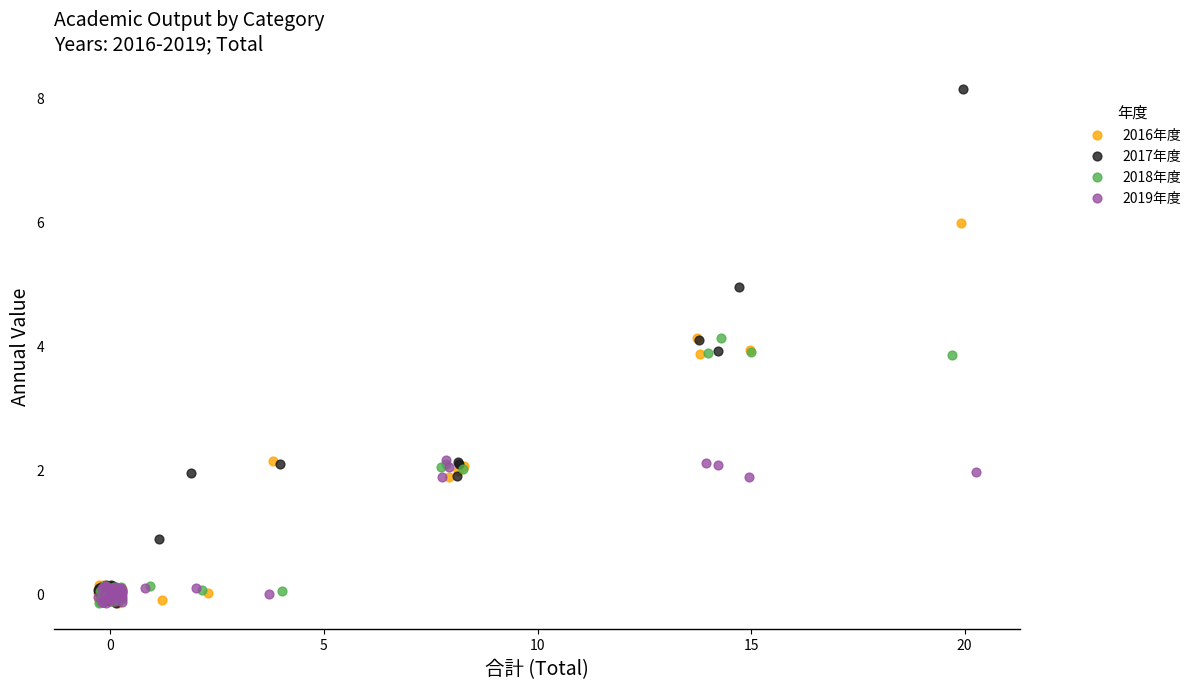

What are all the series names shown in the legend?

2016年度, 2017年度, 2018年度, 2019年度